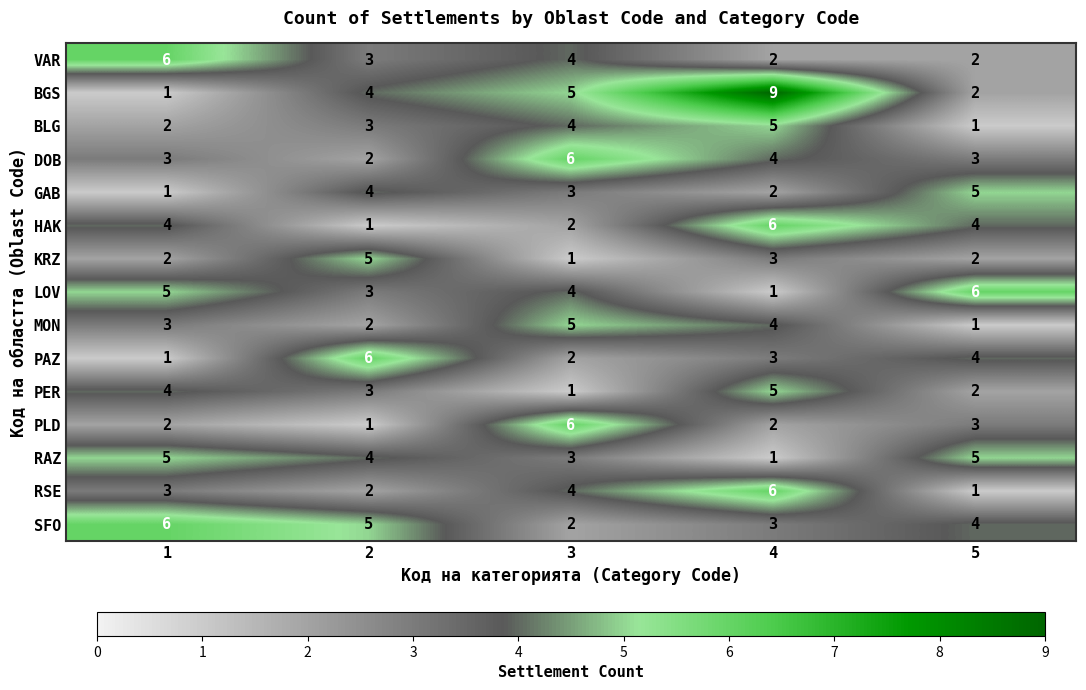

Is it true that BLG equals 1 at 5?

True